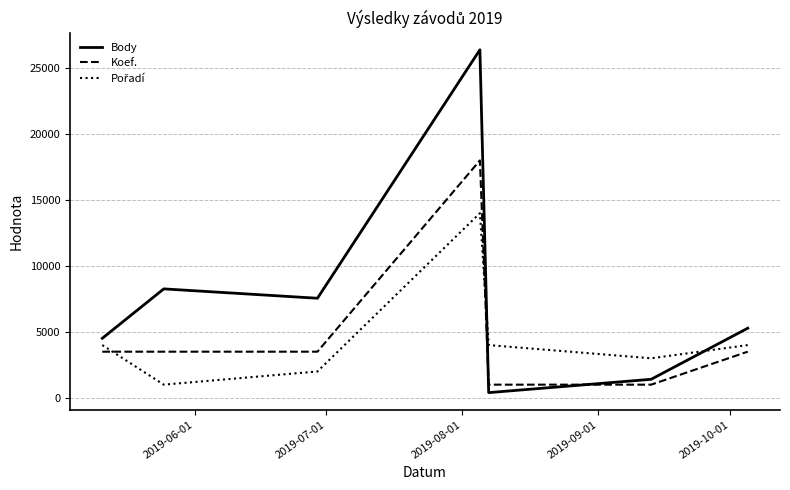

Which series has the largest total across all categories?

Body